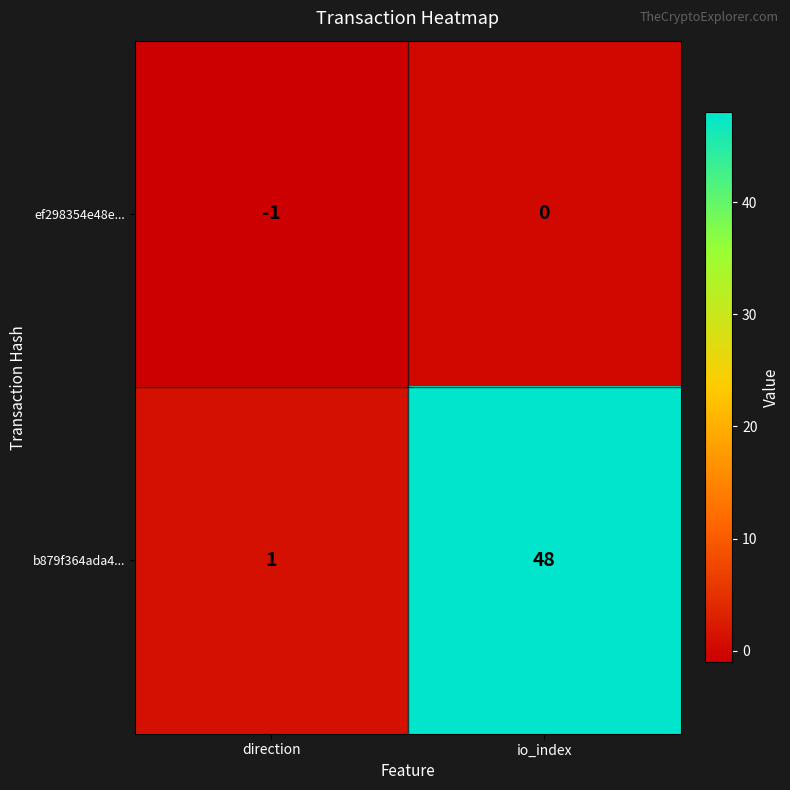

Which category has the highest value in the b879f364ada4... series?

io_index